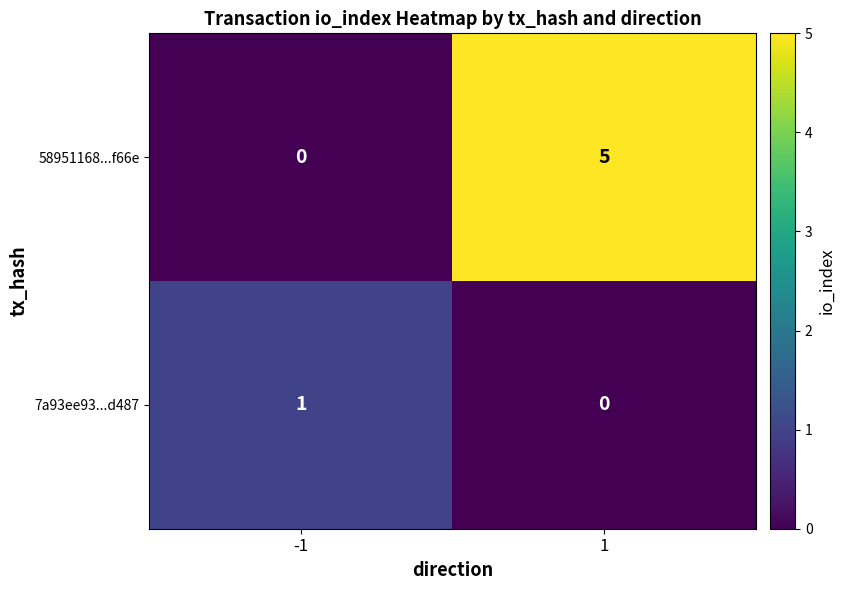

Which series has the largest total across all categories?

58951168...f66e